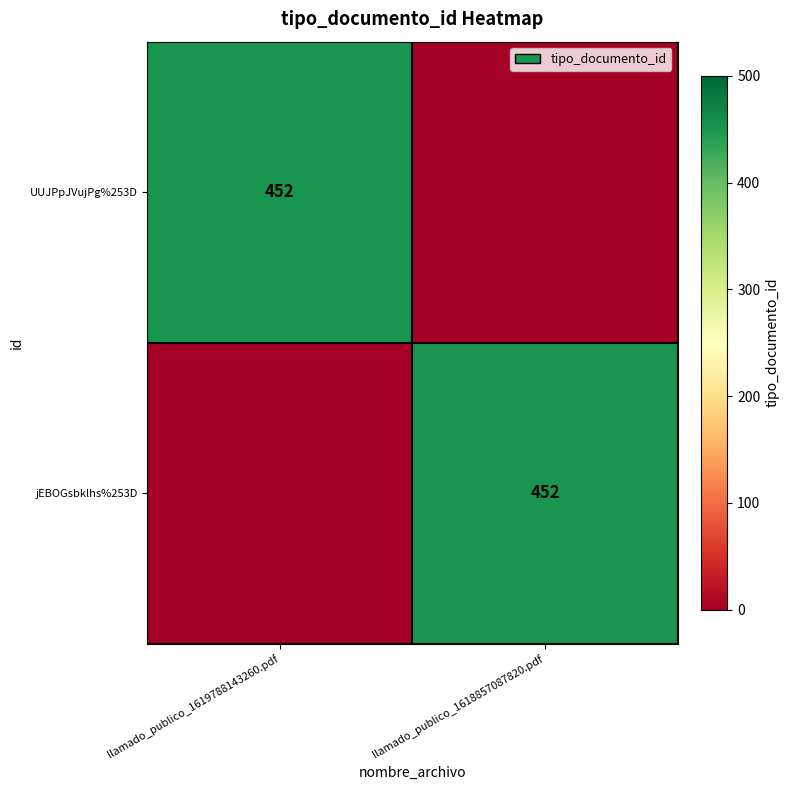

The value of jEBOGsbklhs%253D at llamado_publico_1618857087820.pdf is 452. True or false?

True